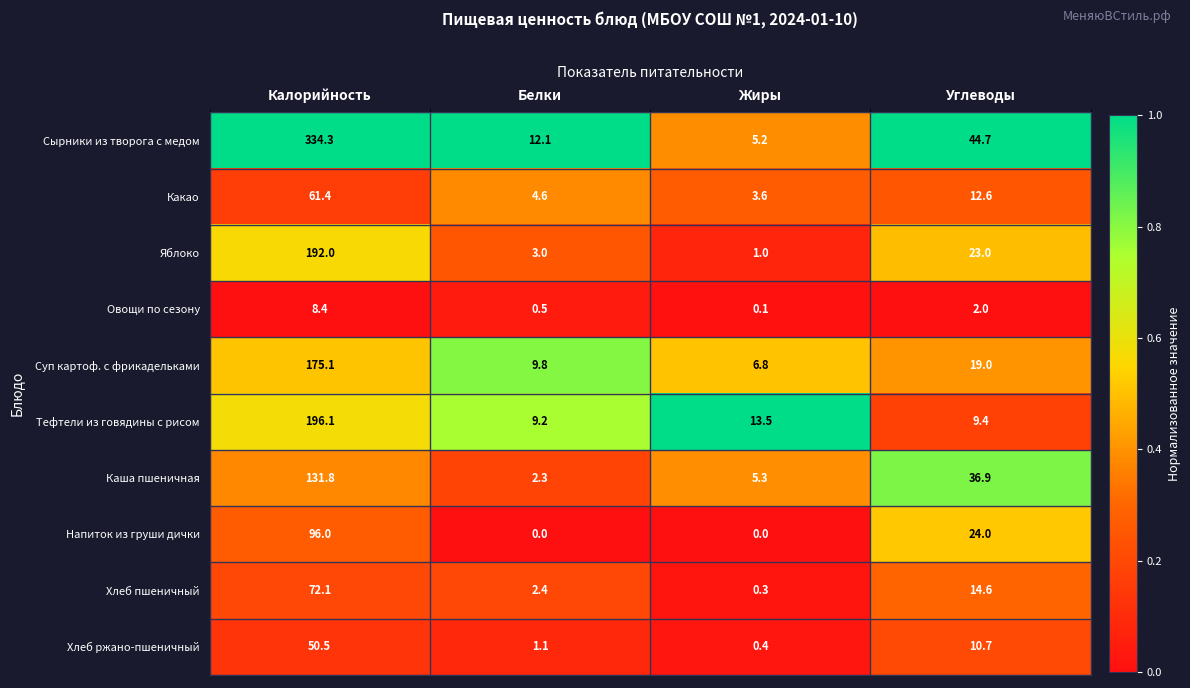

What is the difference between the second highest and second lowest values in the Хлеб пшеничный series?

12.2